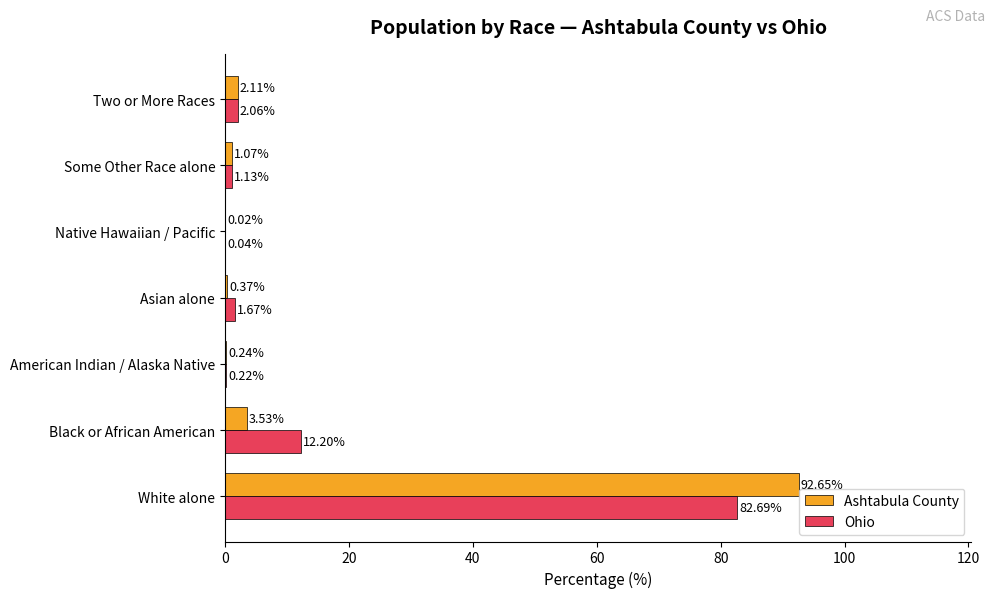

Which series changed the most between American Indian / Alaska Native and Asian alone?

Ohio